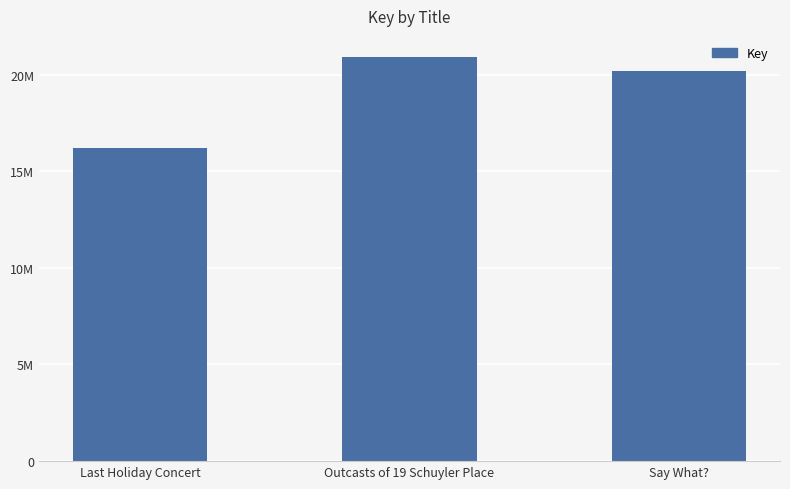

What is the difference between the values at Last Holiday Concert and Outcasts of 19 Schuyler Place?

4673086